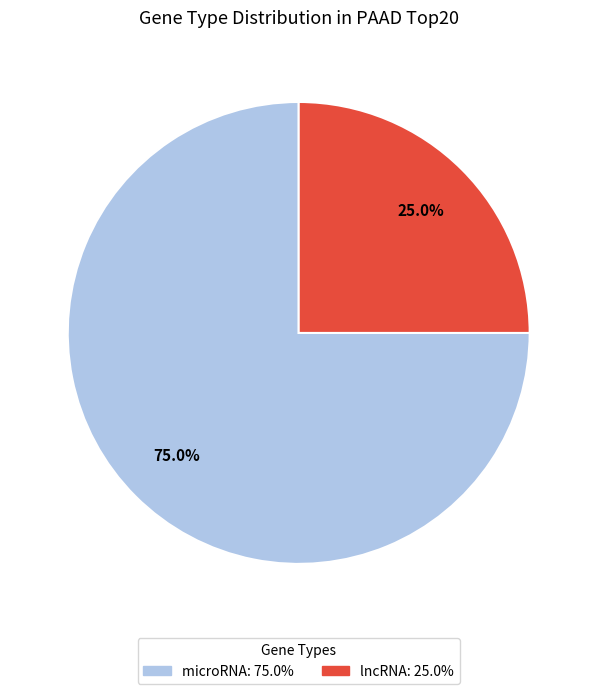

To the nearest percent, what percentage of the pie is lncRNA?

25%